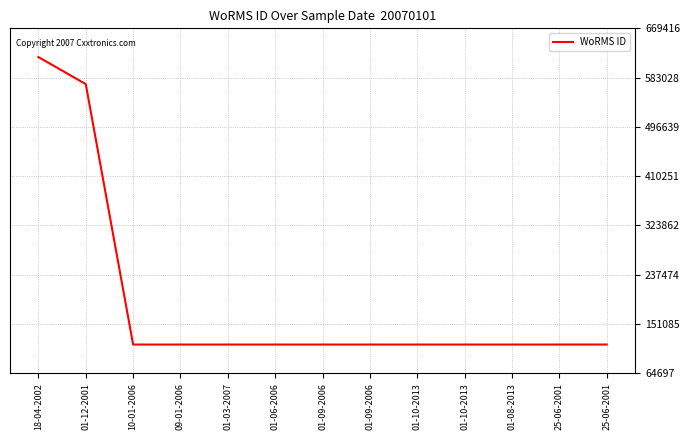

What is the label of the 2nd point from the left?

01-12-2001